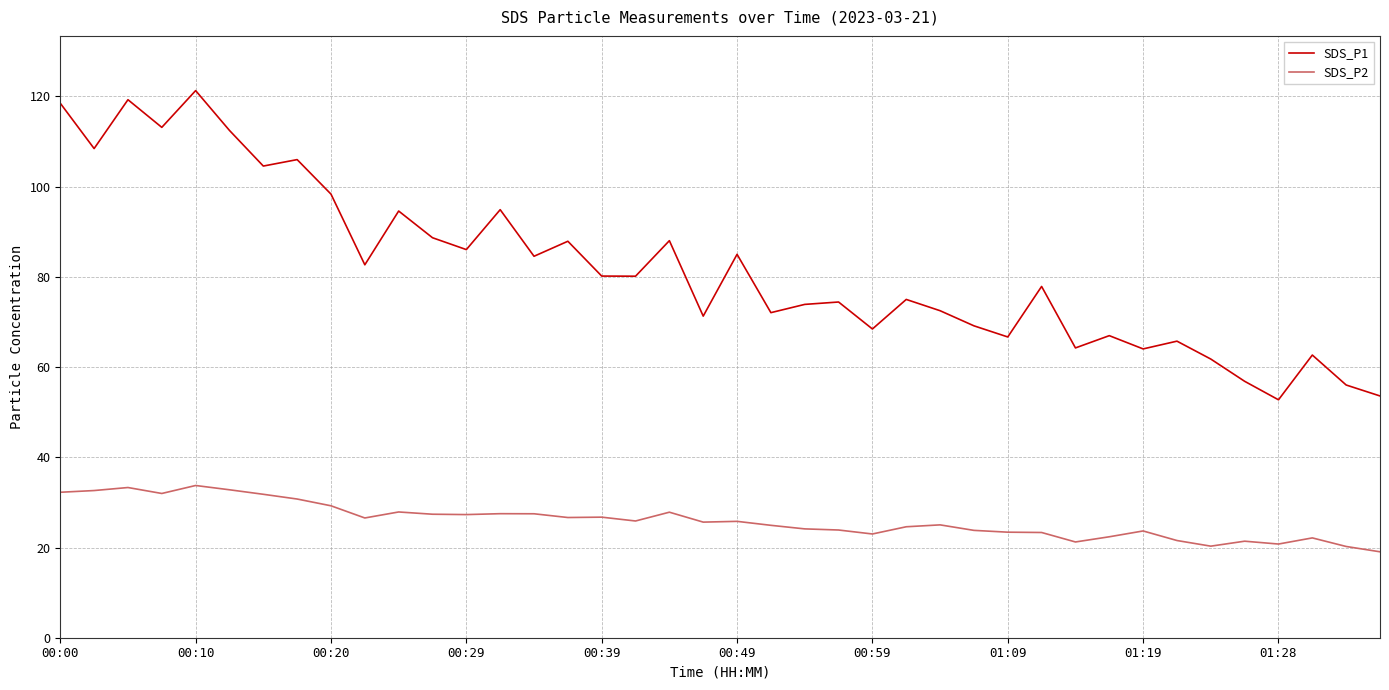

What is the difference between the maximum and minimum values in the SDS_P2 series?

14.7